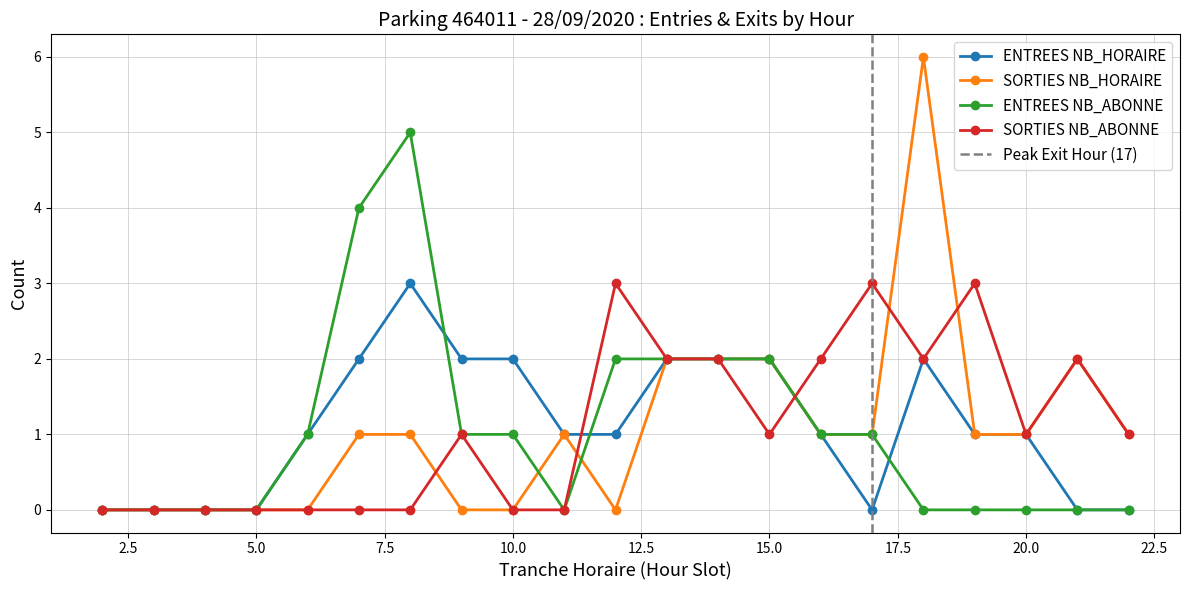

At how many categories does at least one series exceed 2?

6